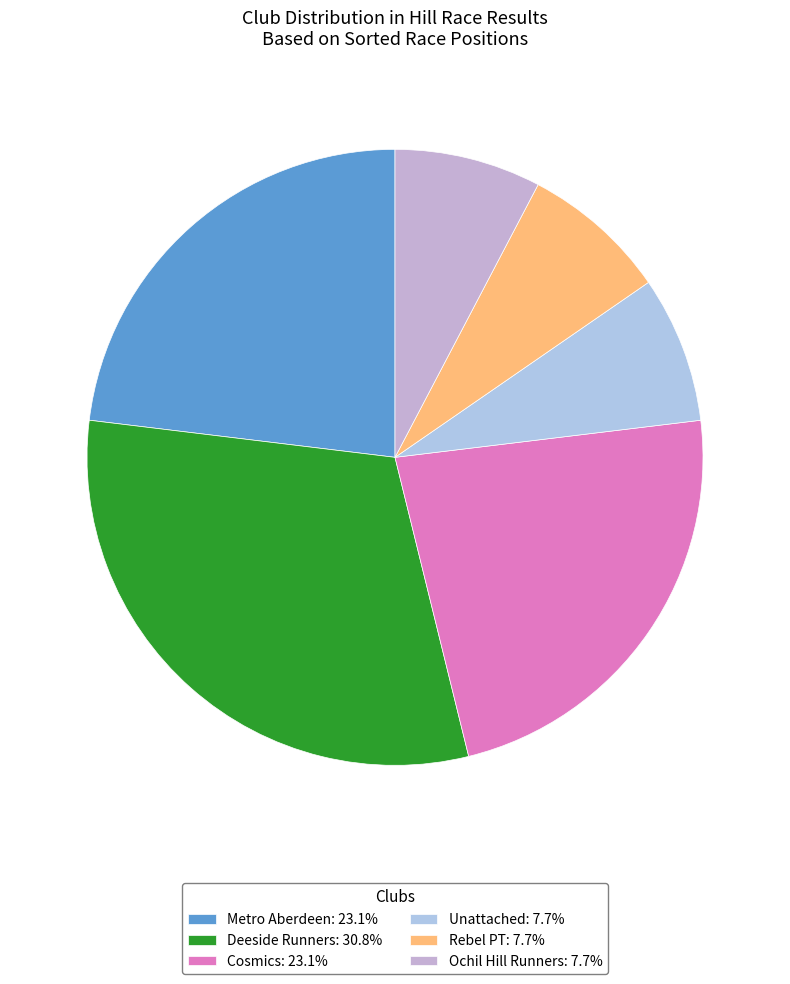

How many segments does this pie chart have?

6